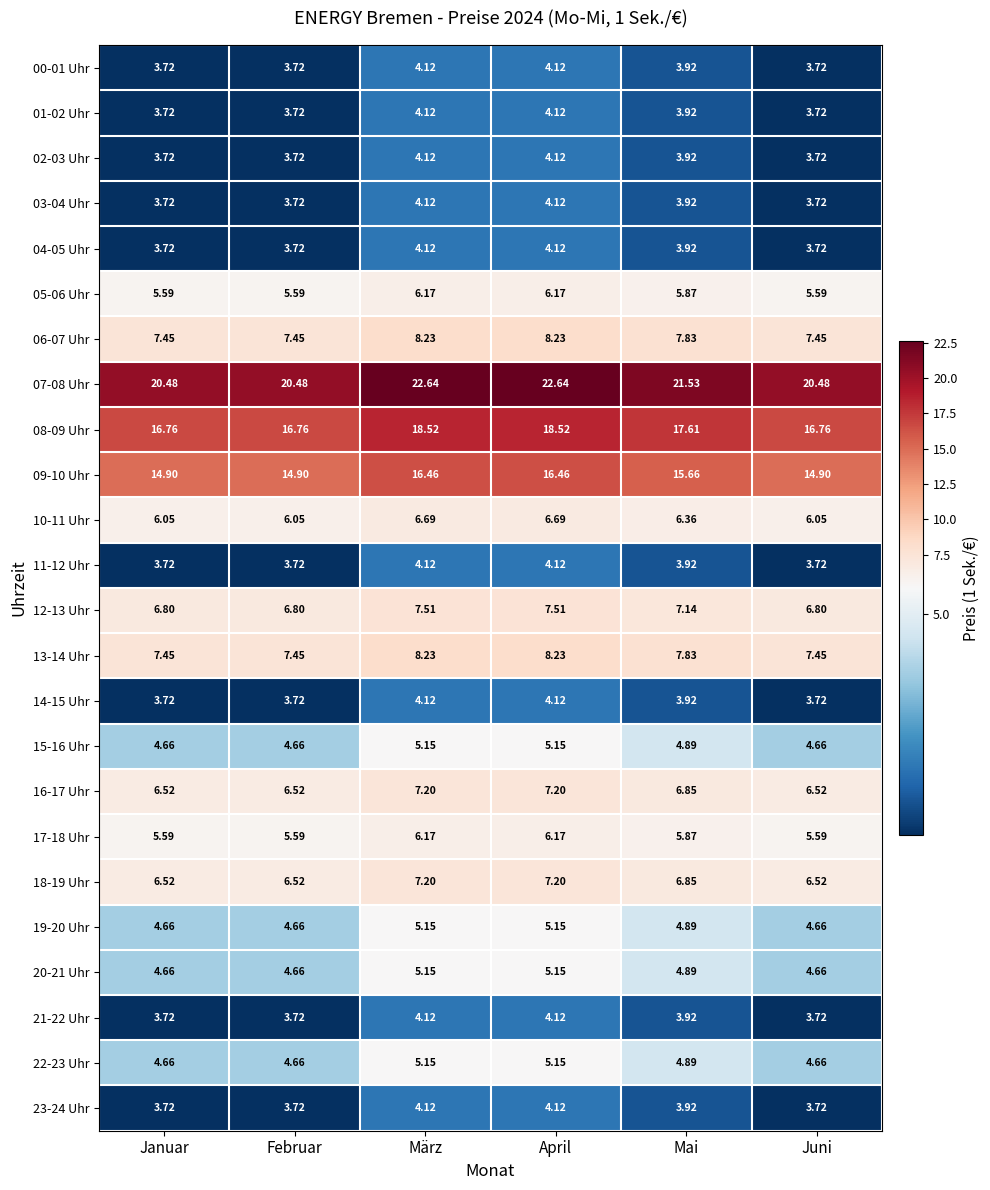

At how many categories does at least one series exceed 21?

3